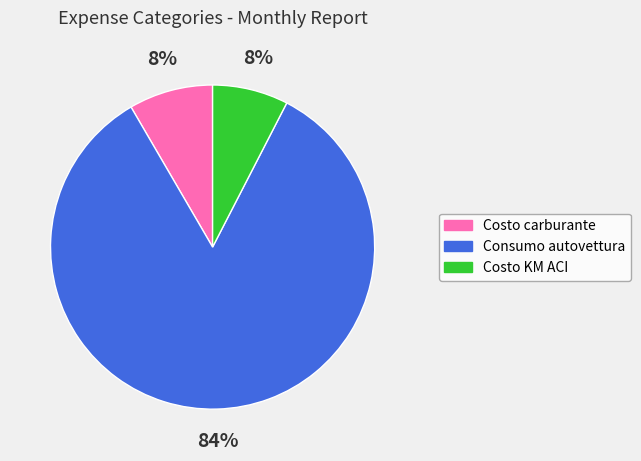

Is there a majority slice in this chart?

Yes